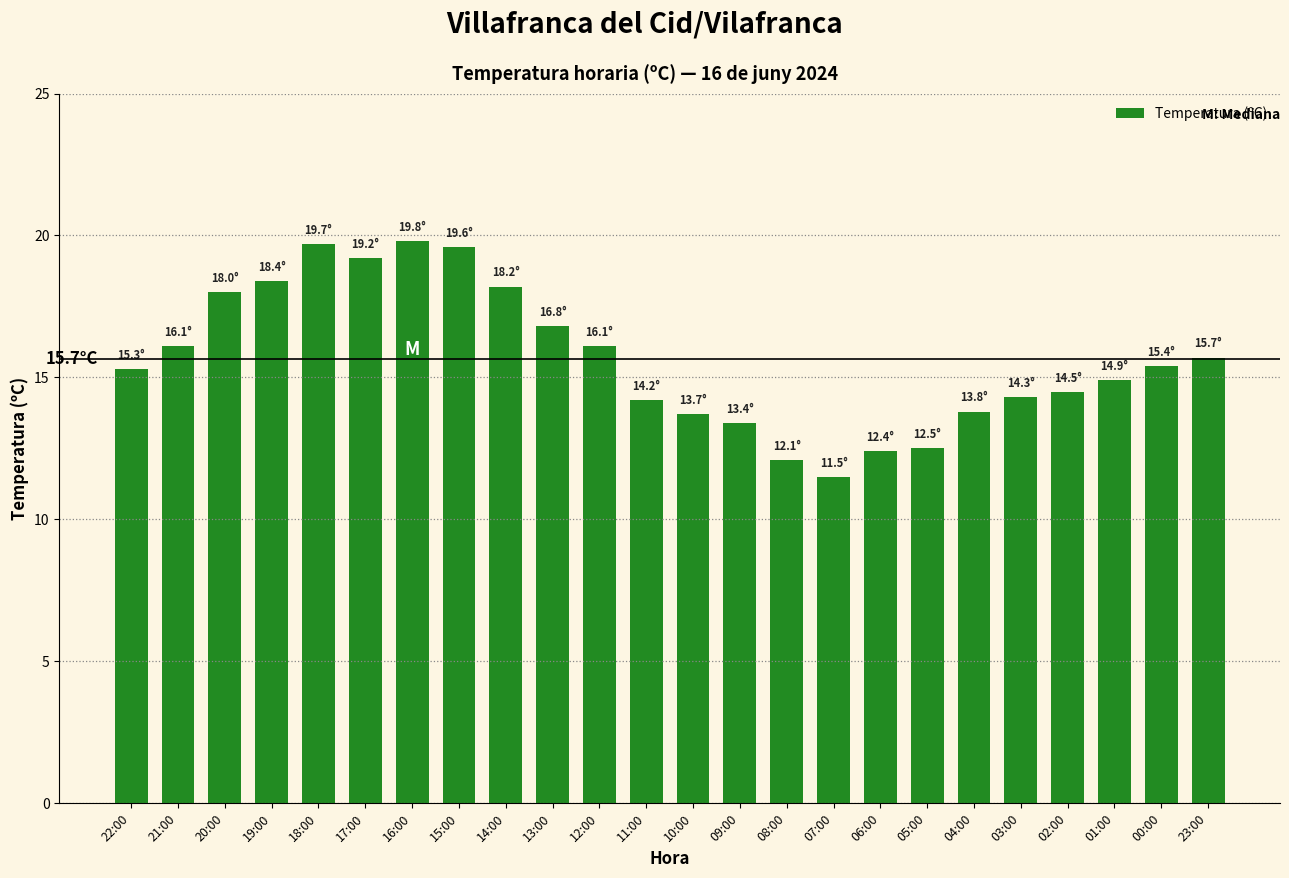

What position from the right is 02:00?

4